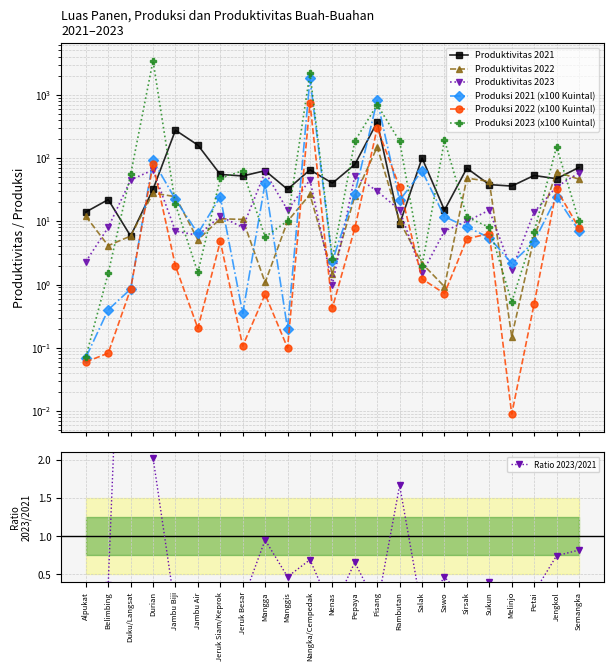

In Produktivitas 2021, how many points are higher than both neighbors (excluding endpoints)?

8